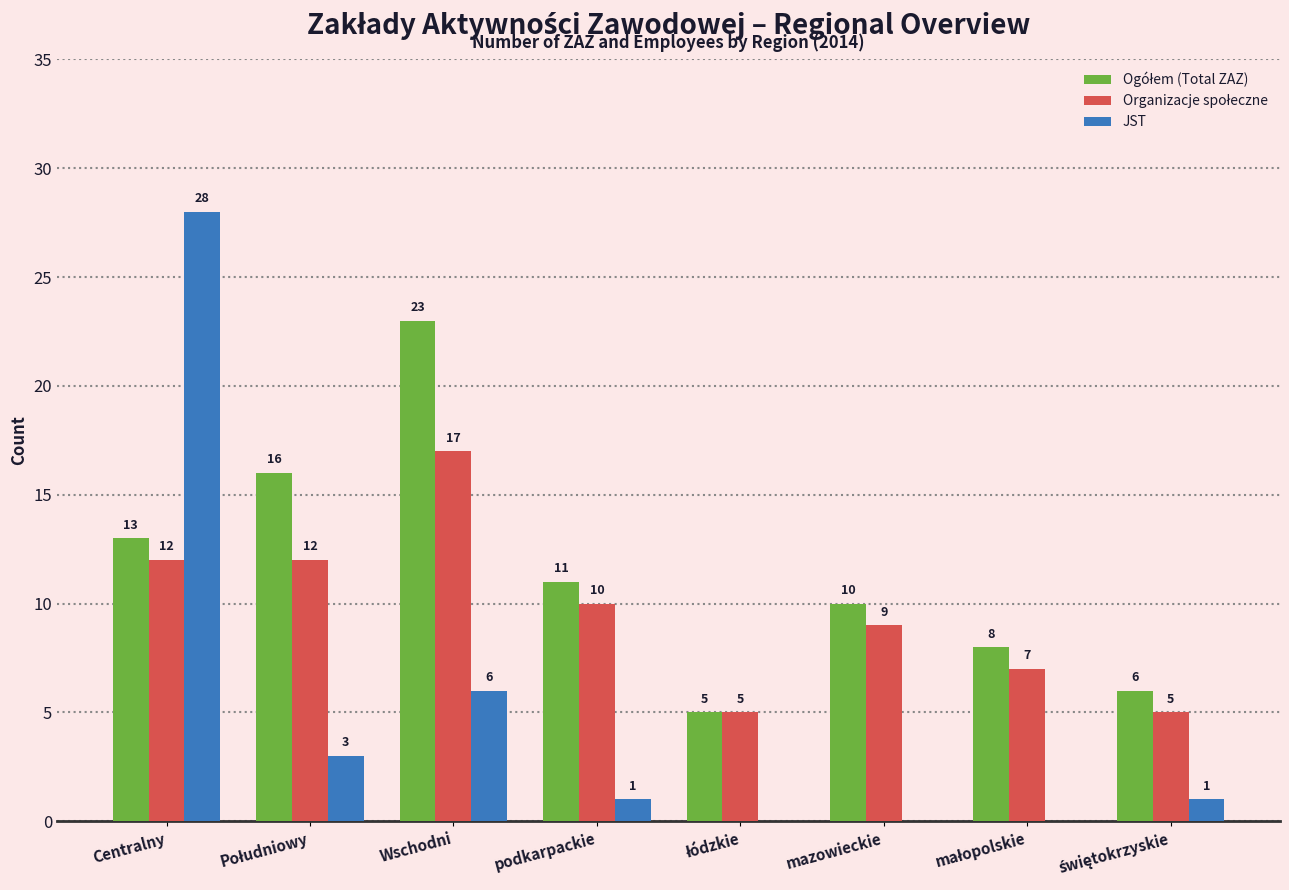

At which label does JST first exceed 1?

Centralny